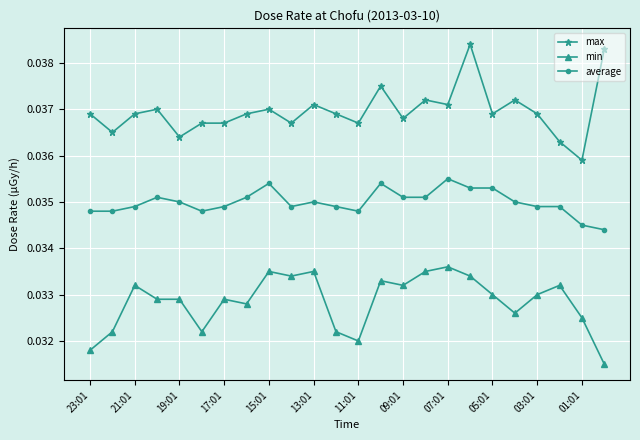

True or false: max and min cross at least once.

False